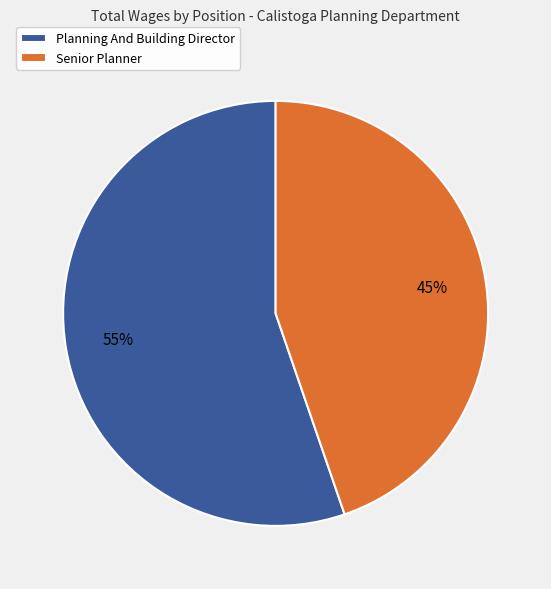

What is the smallest slice in the pie chart?

Senior Planner